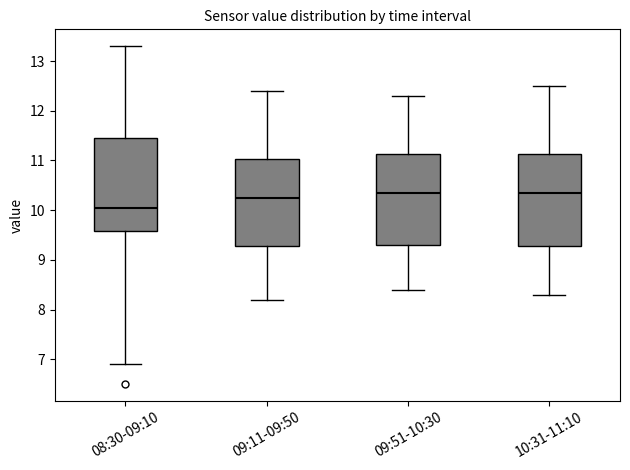

Reading left to right, transcribe this box plot: for each box, give where its median line is, the range the box spans, and where its two whiskers end, as read against the y-axis. The values are not printed on the chart, so give them approximately, as read against the axis.

08:30-09:10: median 10.1, box 9.6 to 11.5, whiskers 6.9 to 13.3
09:11-09:50: median 10.3, box 9.3 to 11.0, whiskers 8.2 to 12.4
09:51-10:30: median 10.4, box 9.3 to 11.1, whiskers 8.4 to 12.3
10:31-11:10: median 10.4, box 9.3 to 11.1, whiskers 8.3 to 12.5